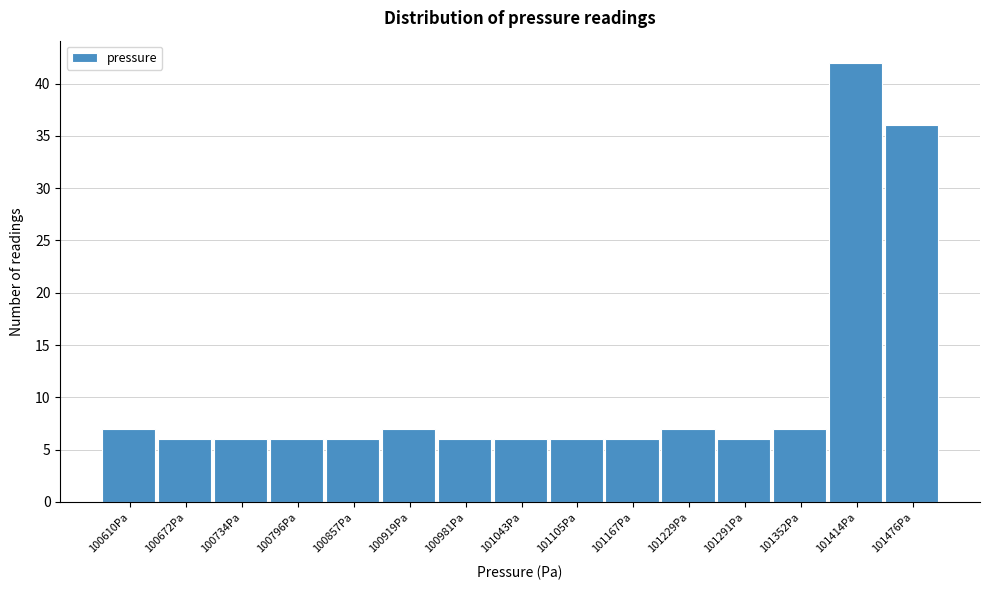

Reading right to left, transcribe all the data shown in this chart.

101476Pa=36	101414Pa=42	101352Pa=7	101291Pa=6	101229Pa=7	101167Pa=6	101105Pa=6	101043Pa=6	100981Pa=6	100919Pa=7	100857Pa=6	100796Pa=6	100734Pa=6	100672Pa=6	100610Pa=7